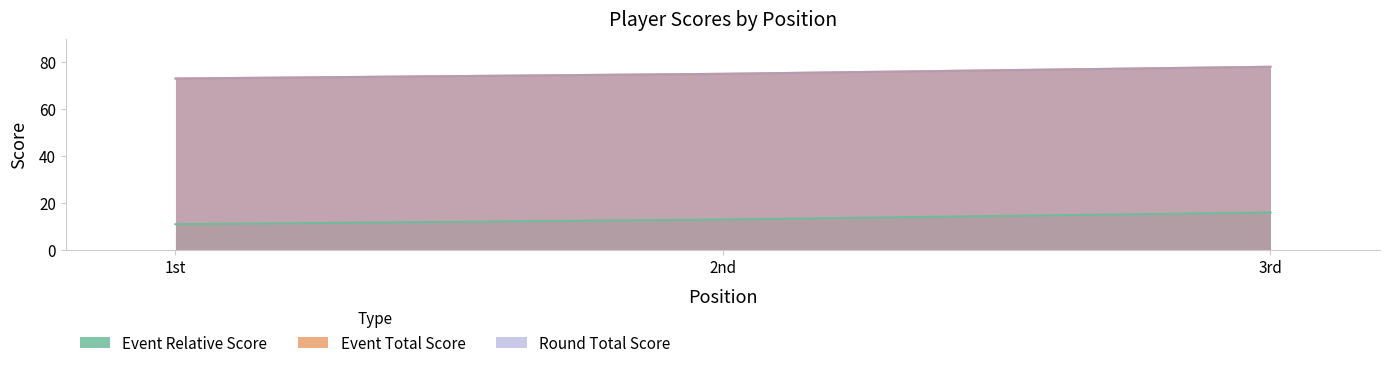

Reading left to right, transcribe all the data shown in this chart.

event_relative_score: 11	13	16
event_total_score: 73	75	78
round_total_score: 73	75	78